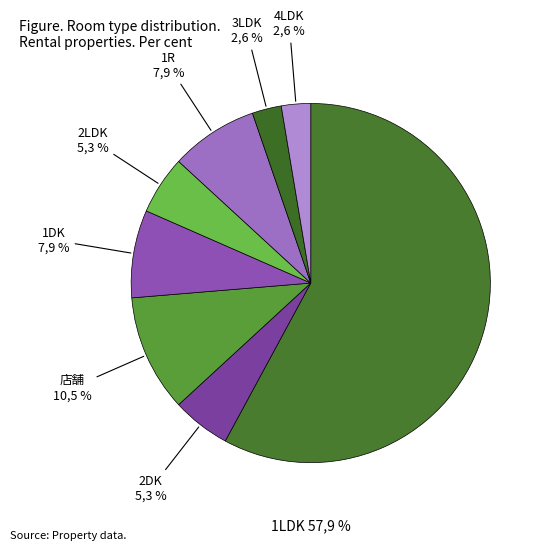

Rank the categories by value from highest to lowest.

1LDK, 店舗, 1DK, 1R, 2DK, 2LDK, 3LDK, 4LDK